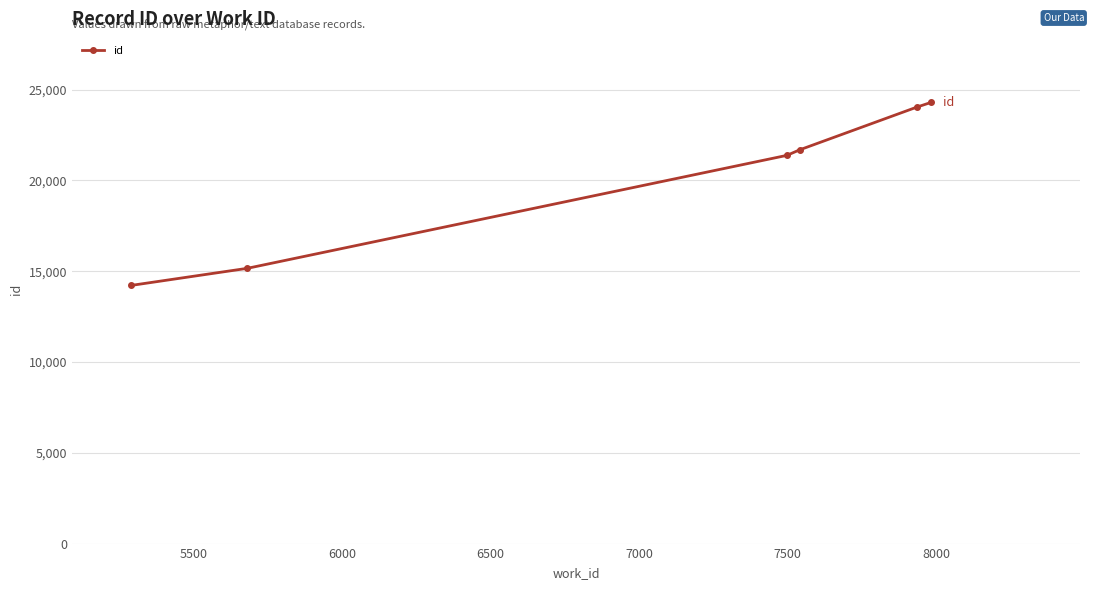

Does the chart display data point markers on the line(s)?

Yes